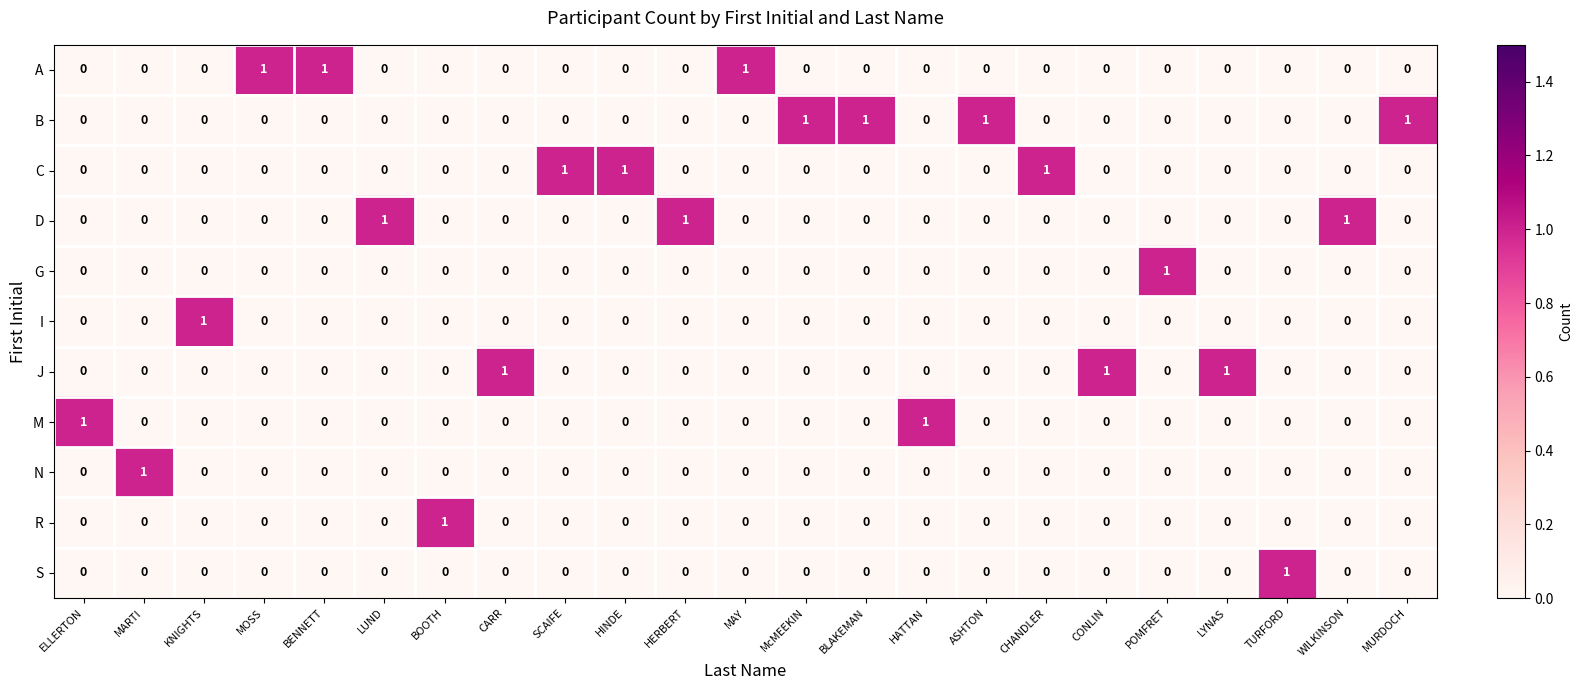

True or false: B has a value of 1 at BENNETT.

False